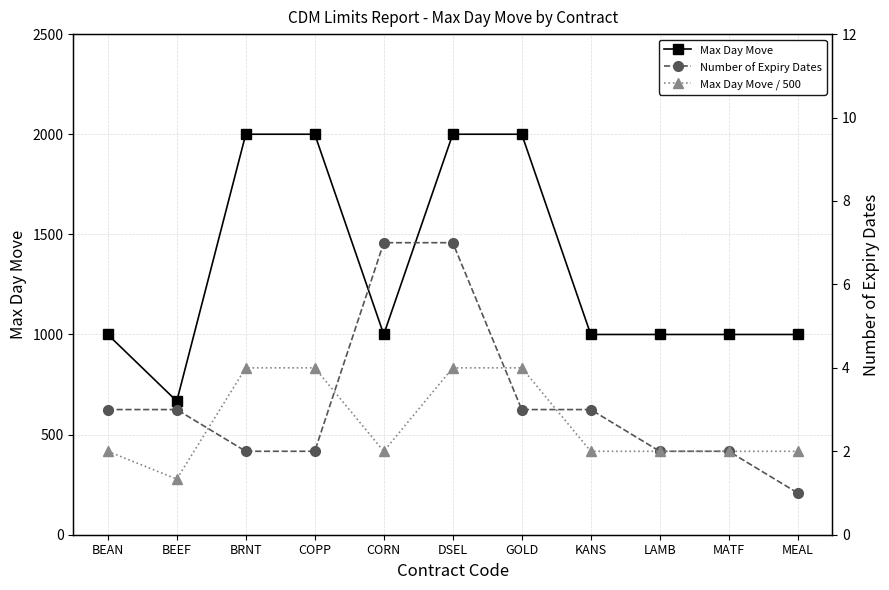

At which label is Max Day Move closest to 1333?

BEAN